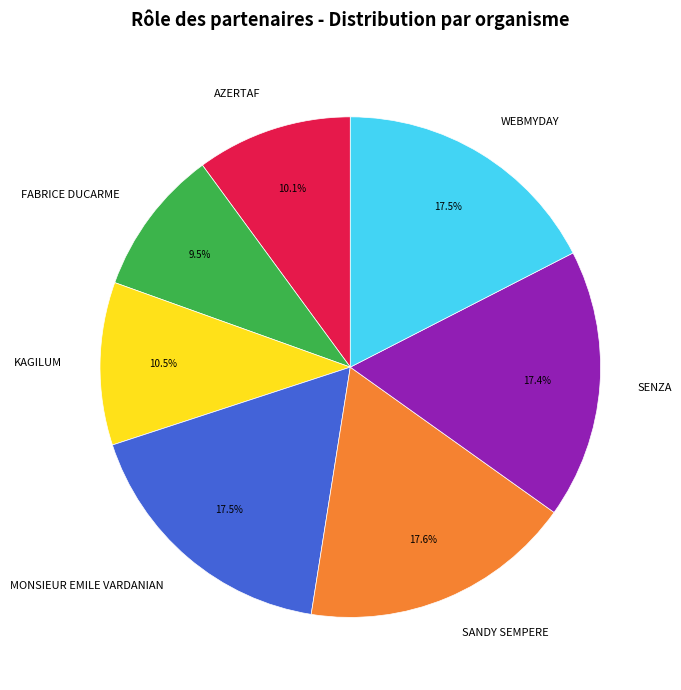

Does any single category account for the majority?

No